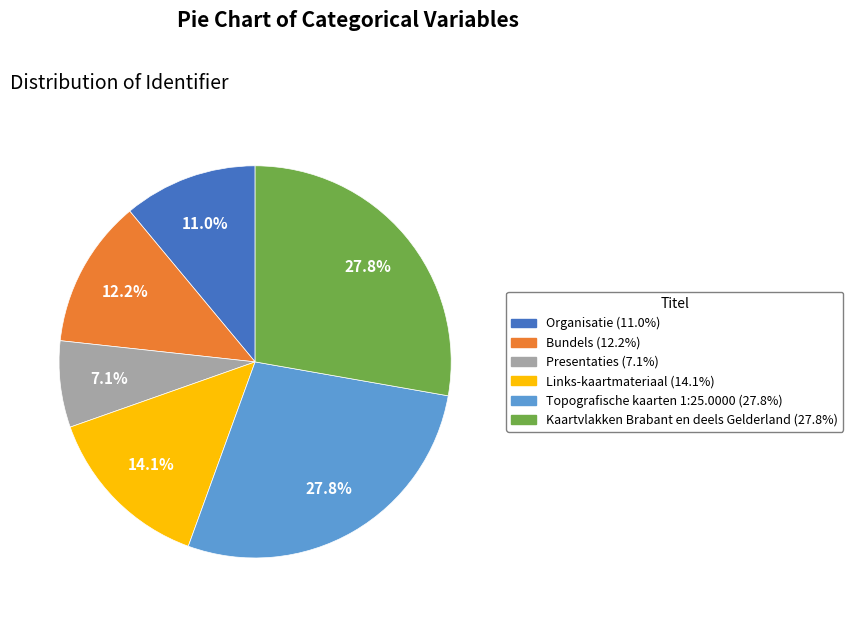

True or false: Bundels accounts for 12% of the total.

True